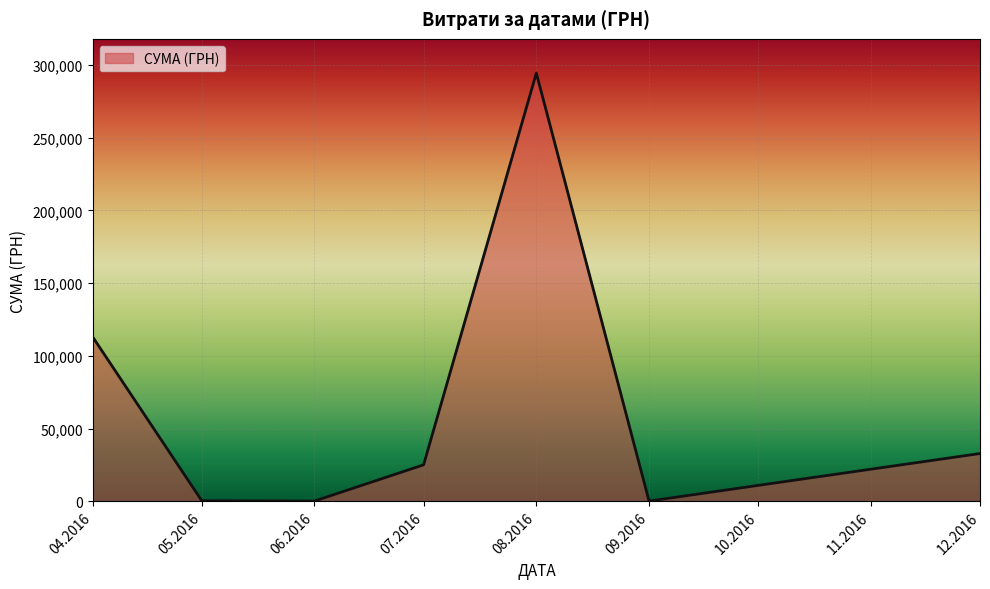

What is the sum of all values?

465871.2